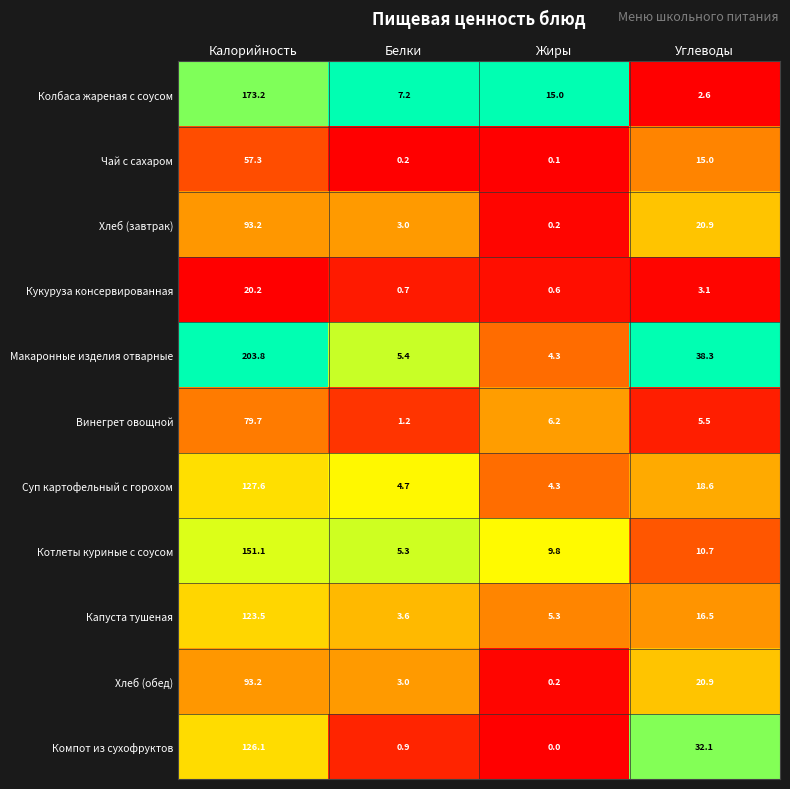

What is the spread (max minus min) of values at Белки?

7.0